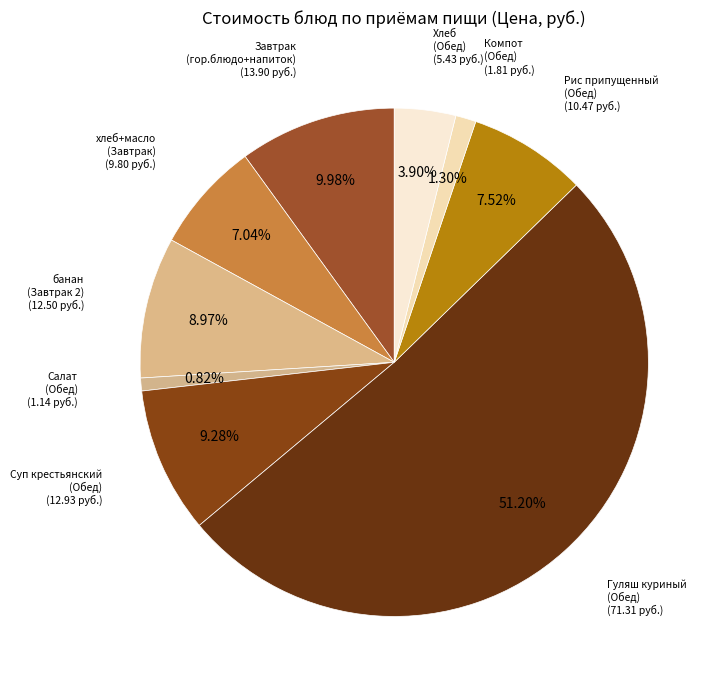

Does any single category account for the majority?

Yes